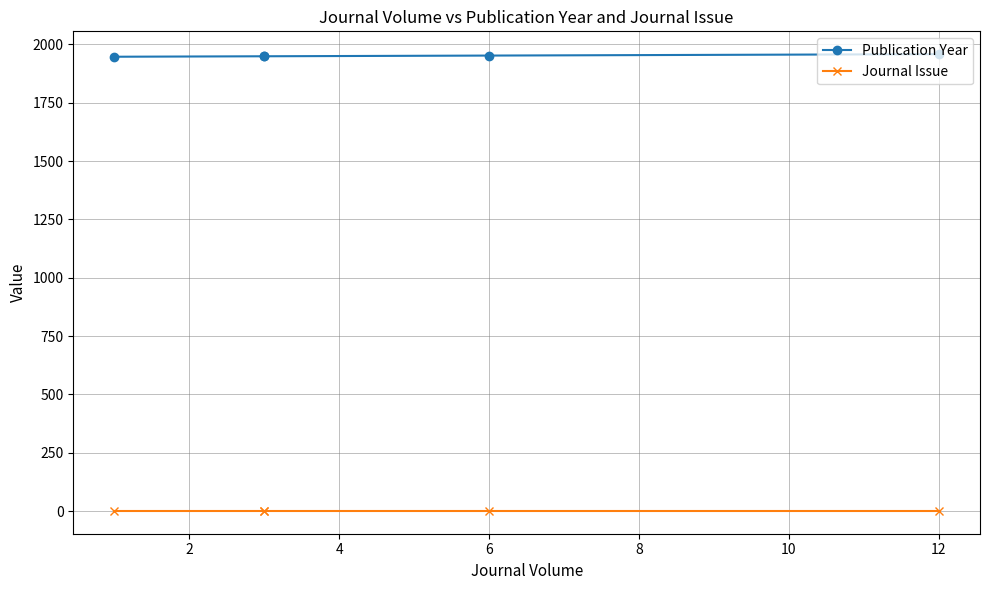

Which series has the largest range (max minus min)?

Publication Year